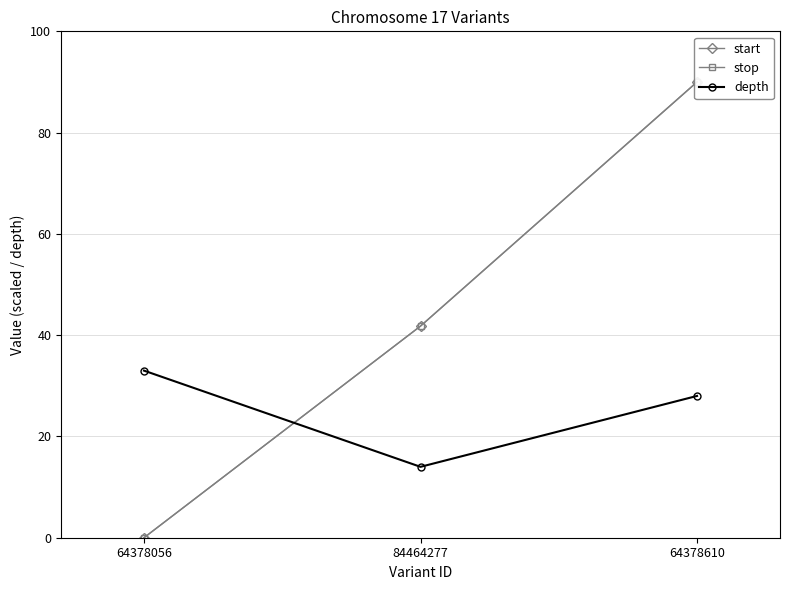

Where is stop nearest to the value 45?

84464277